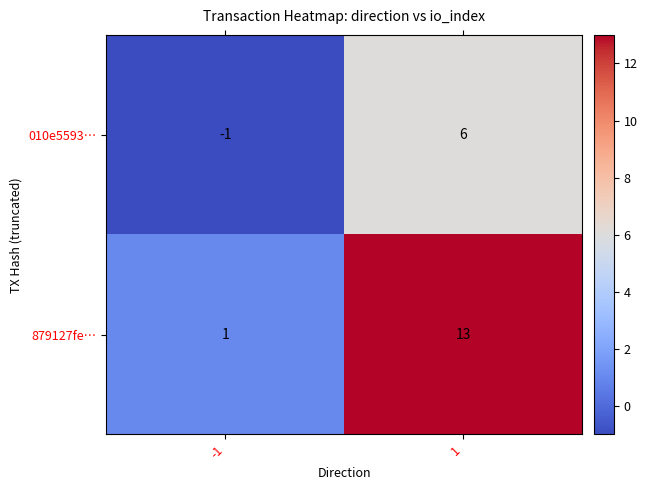

What is the difference between the highest and lowest values at 1?

7